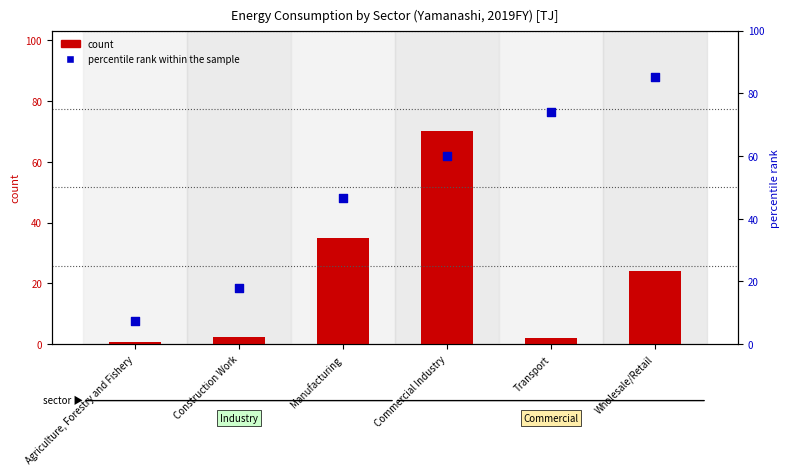

What is the total value across all series at Wholesale/Retail?

109.0